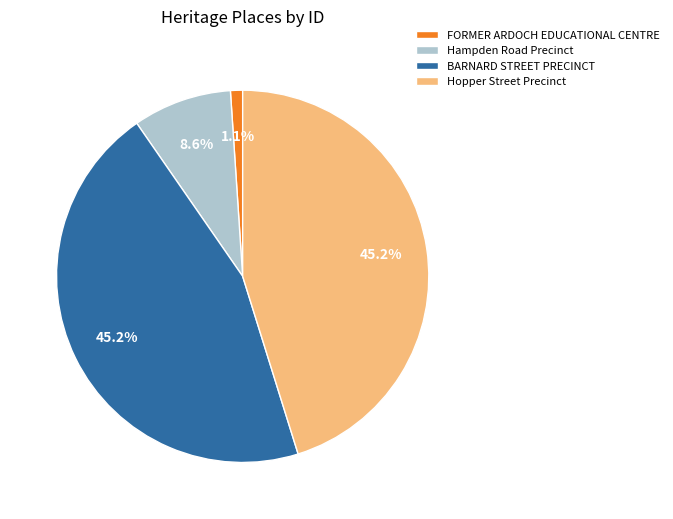

To the nearest percent, what is the difference between the largest and smallest slice percentages?

44%